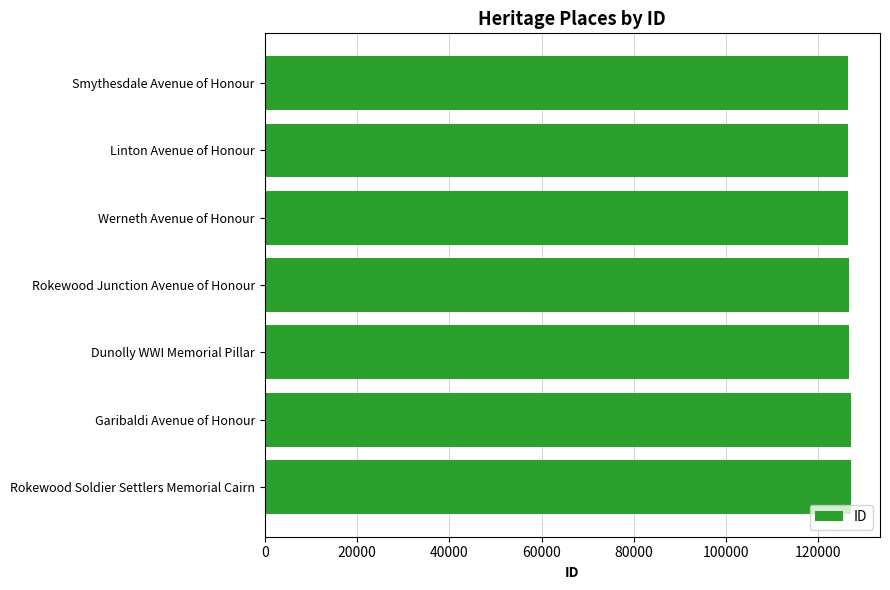

Approximately how many times larger is the value at Garibaldi Avenue of Honour compared to Werneth Avenue of Honour?

1.0